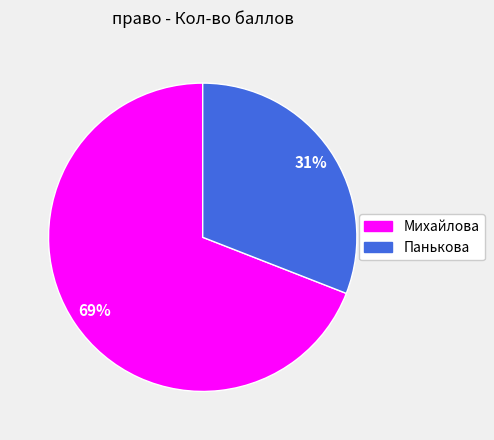

True or false: Панькова accounts for 31% of the total.

True